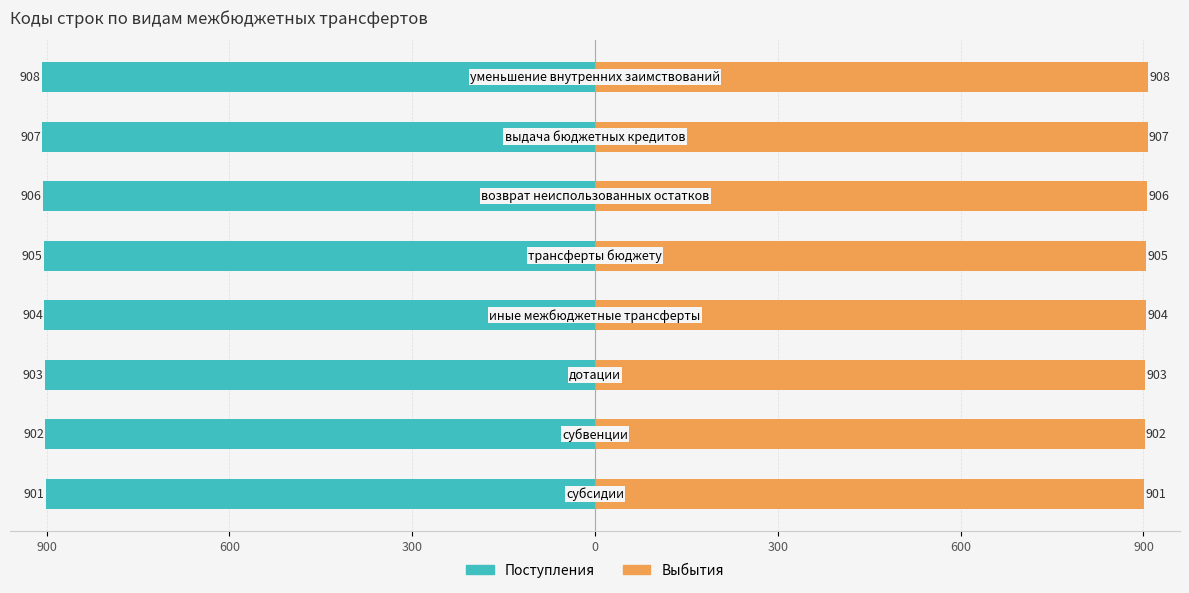

How many bars are there in each group?

2